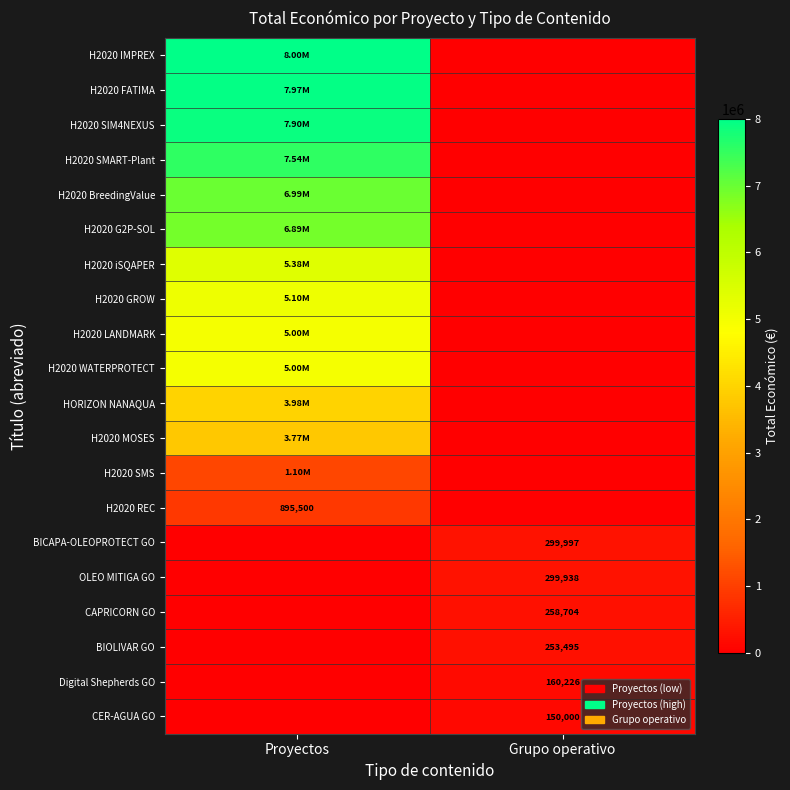

Between Proyectos and Grupo operativo, which is larger?

Proyectos